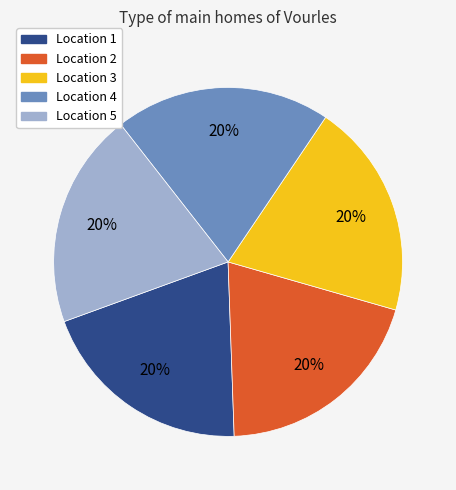

Is there a majority slice in this chart?

No